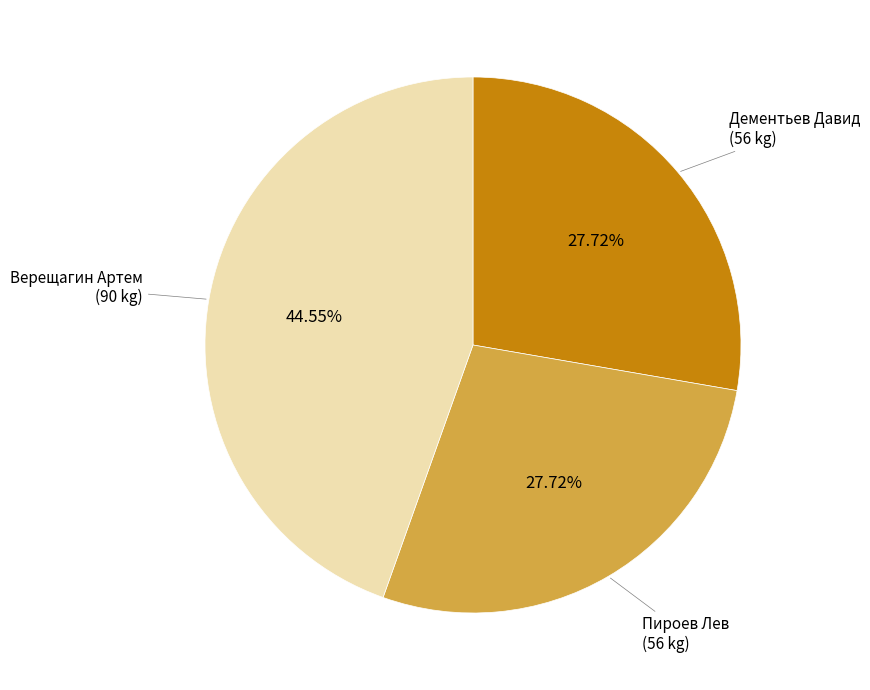

Is there any slice that represents more than half of the pie?

No